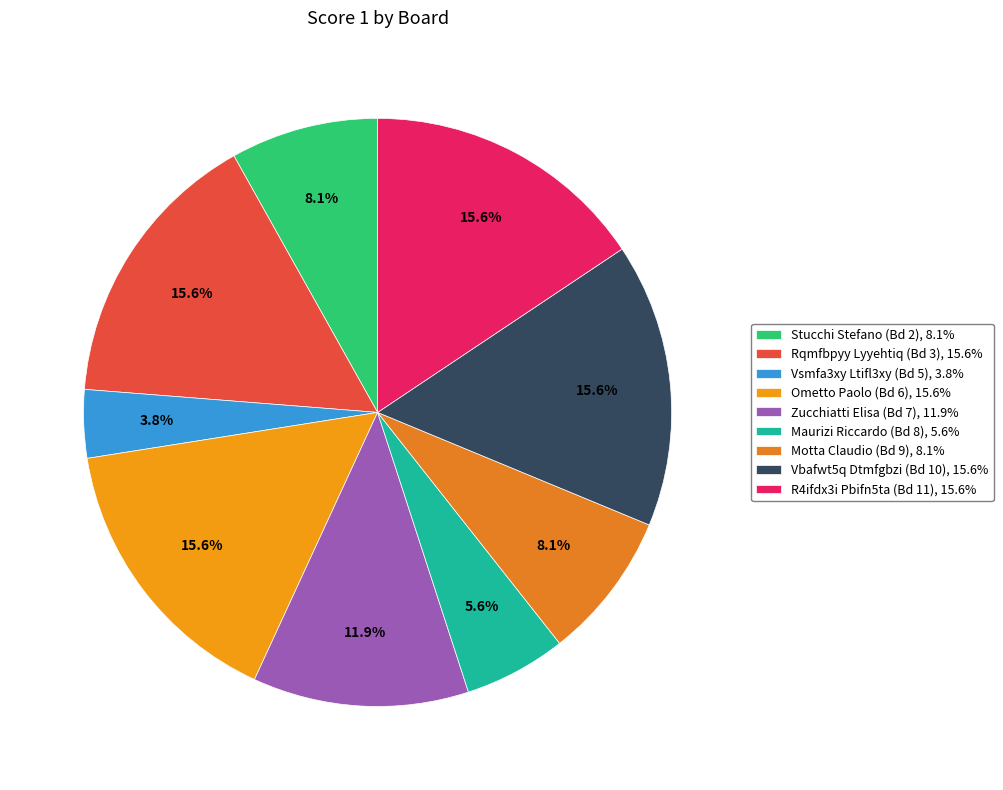

Does any single category account for the majority?

No